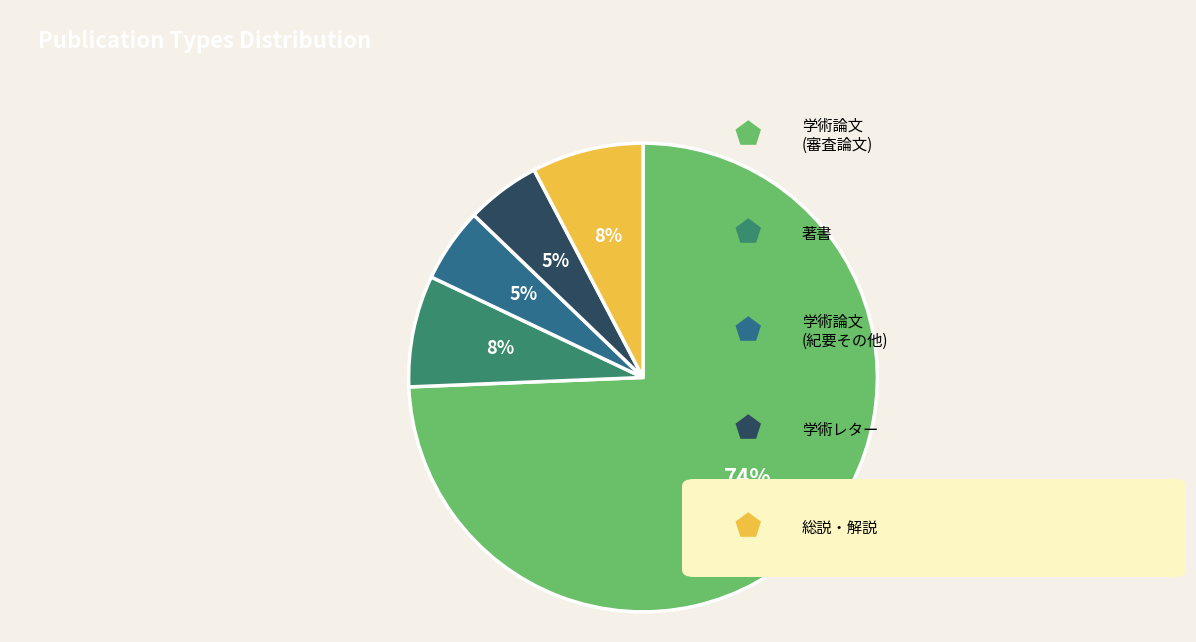

Does any single category account for the majority?

Yes